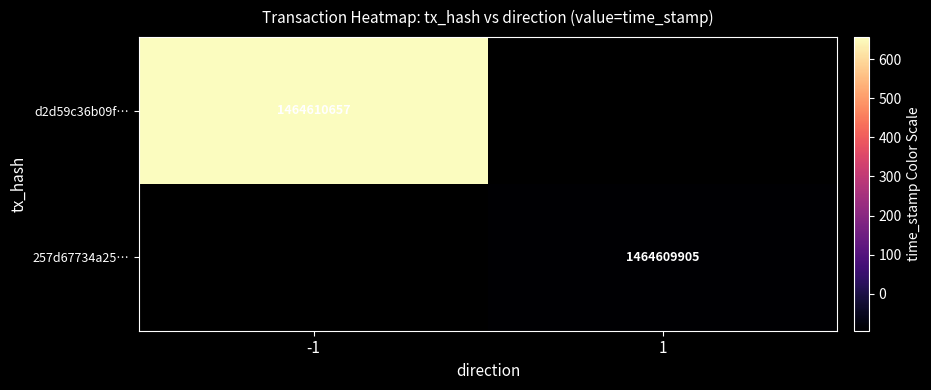

Which series has the largest range (max minus min)?

d2d59c36b09f2bc68f9e1c9b164f82aa35c07d9